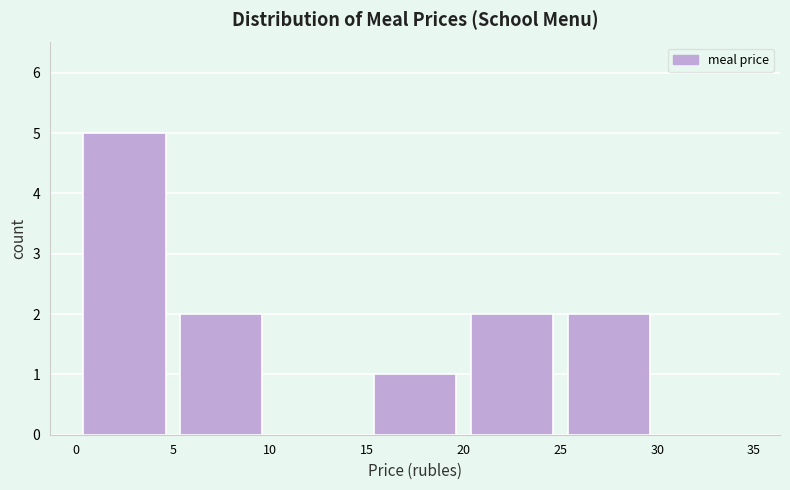

How tall is the bar that spans 20 to 25 on the x-axis? The values are not printed on the chart, so give them approximately, as read against the axis.

2